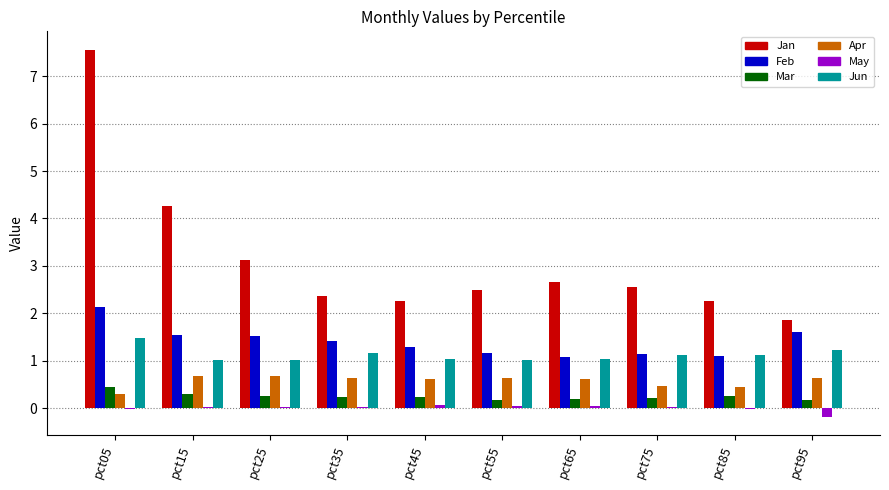

How many categories are shown in the chart?

10